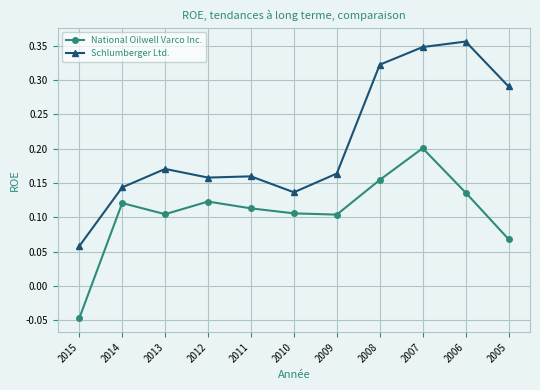

Which series has the widest spread of values?

Schlumberger Ltd.